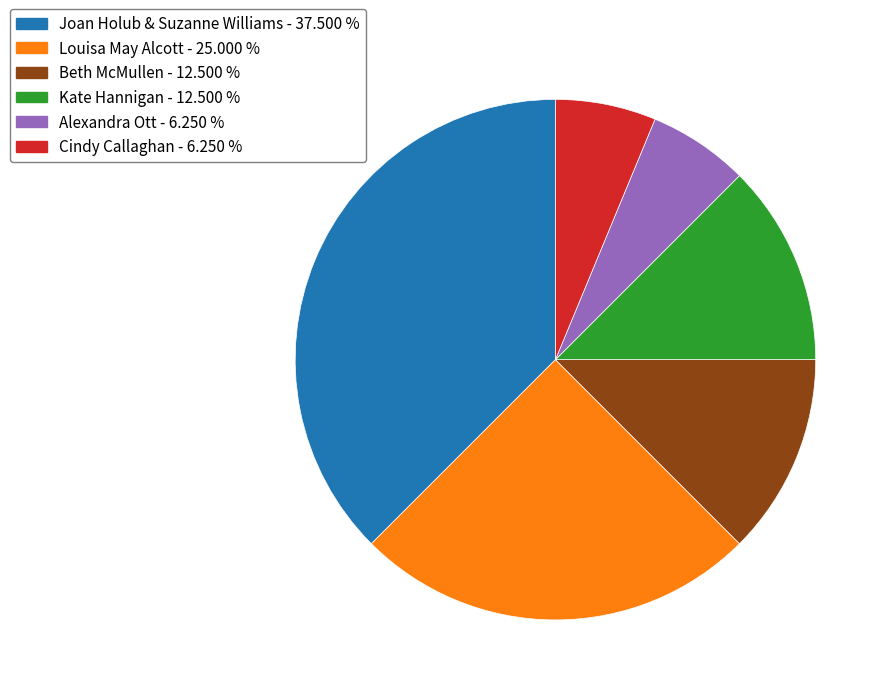

How many segments does this pie chart have?

6